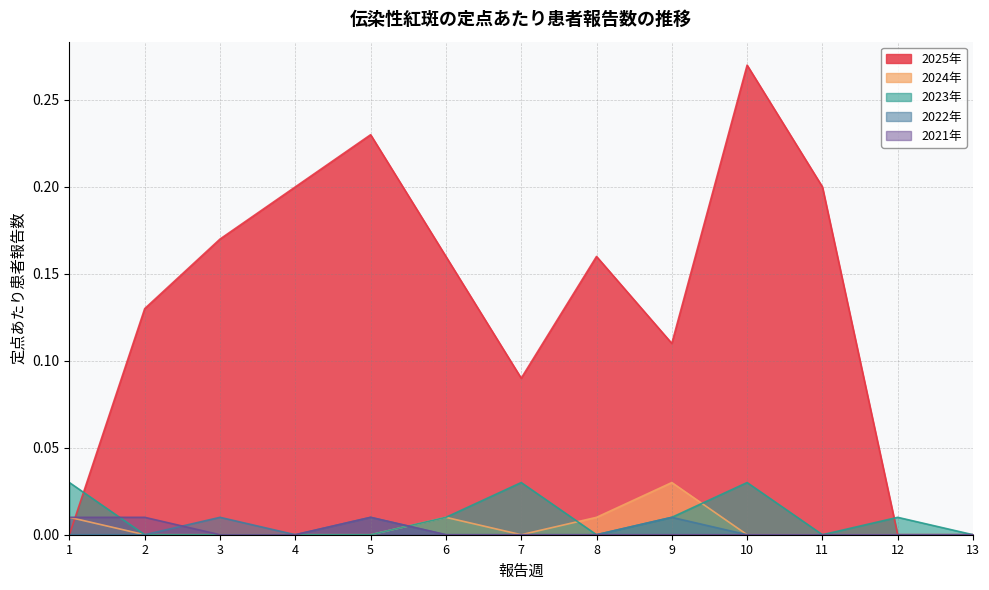

Count the 2022年 values in the range 0 to 1.

13